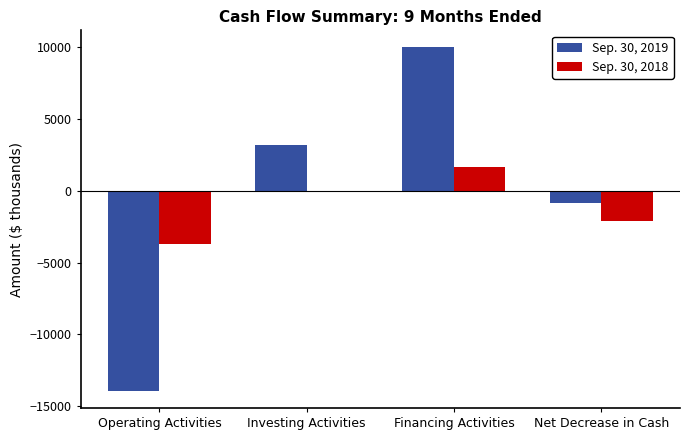

At which label does Sep. 30, 2018 reach its peak?

Financing Activities